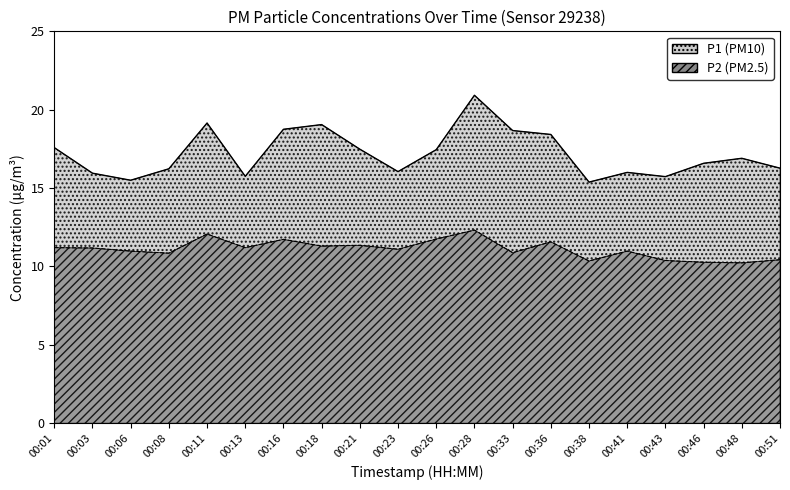

What is the difference between the highest and lowest values at 00:46?

6.3